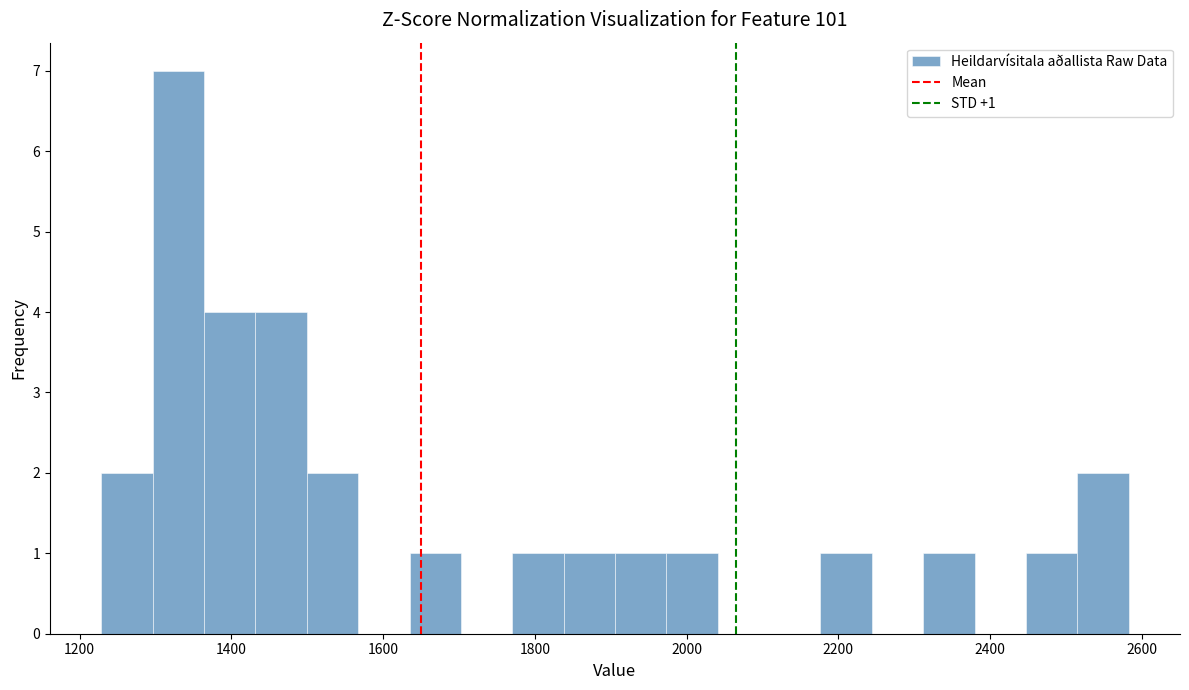

Read against the x-axis, roughly where is the centre of the tallest bar?

1340